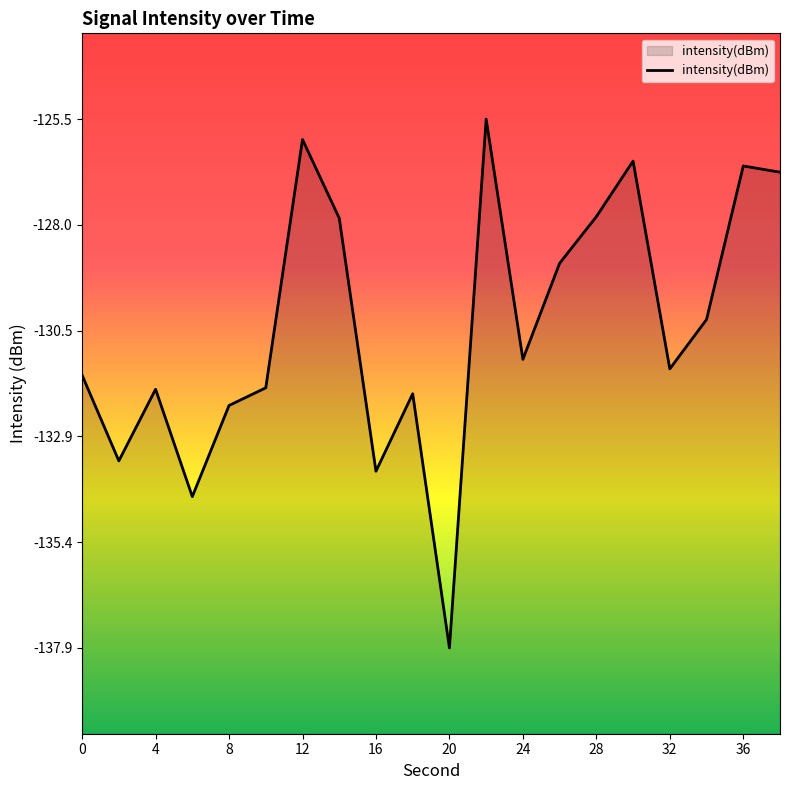

What is the maximum value shown in the chart?

-125.5